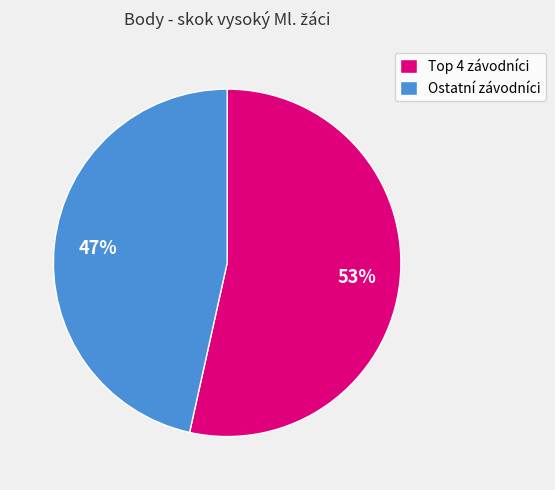

Is there any slice that represents more than half of the pie?

Yes